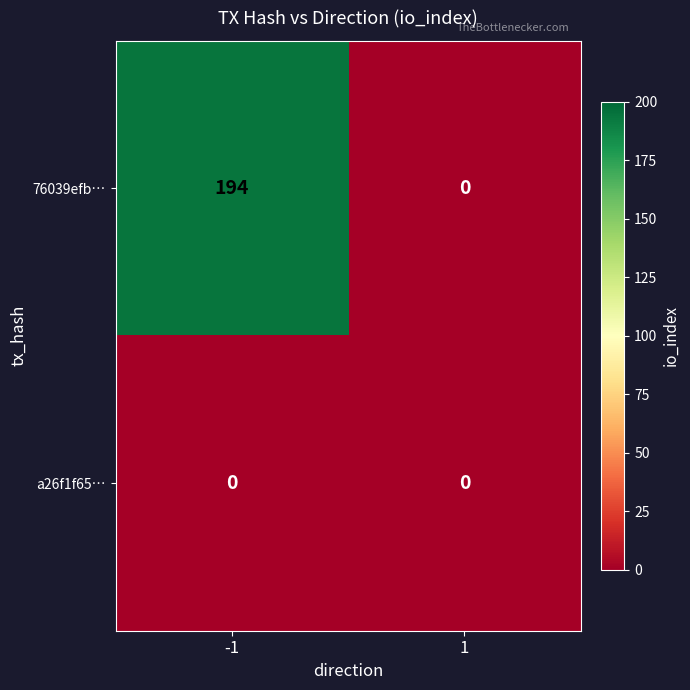

At how many categories does at least one series exceed 119?

1